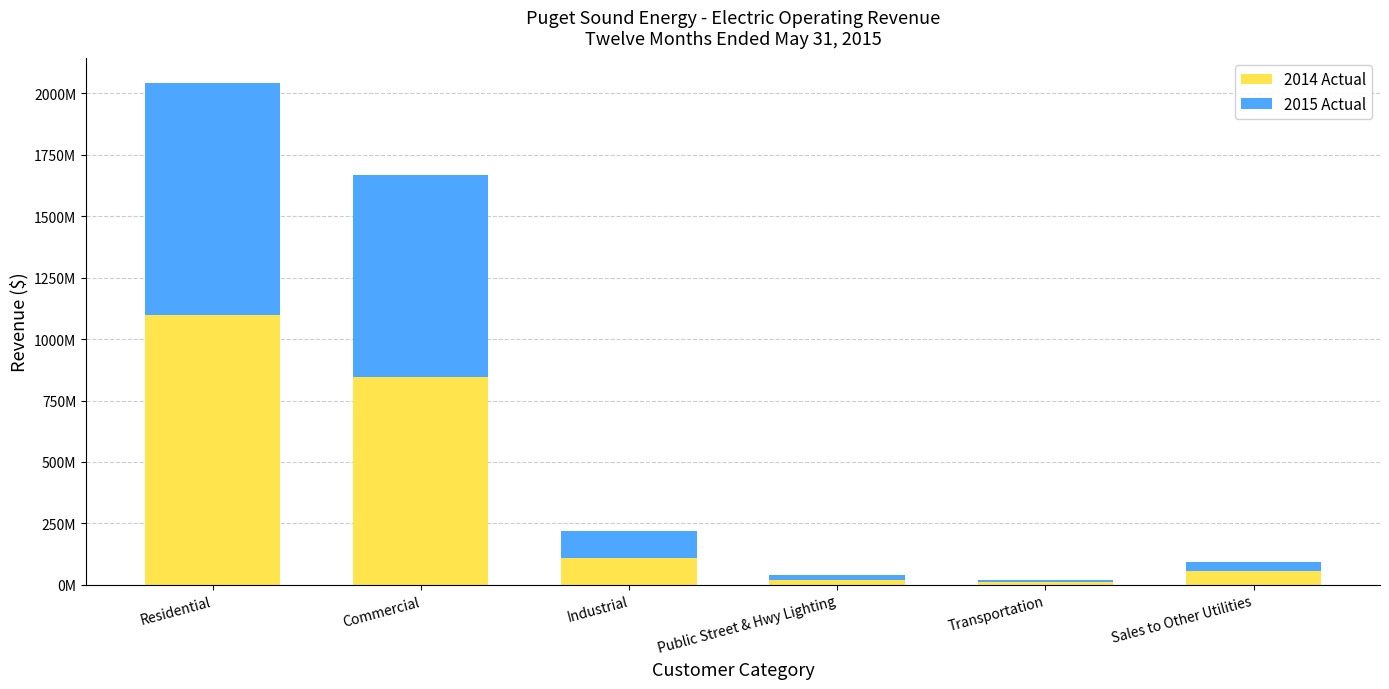

What is the difference between the 2015 Actual values at Transportation and Public Street & Hwy Lighting?

11013683.5